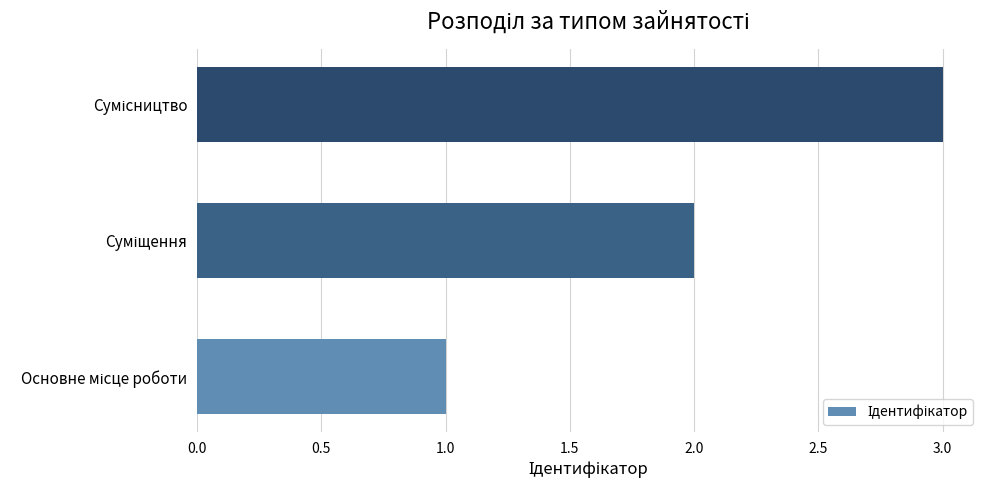

How many bars are there in total?

3